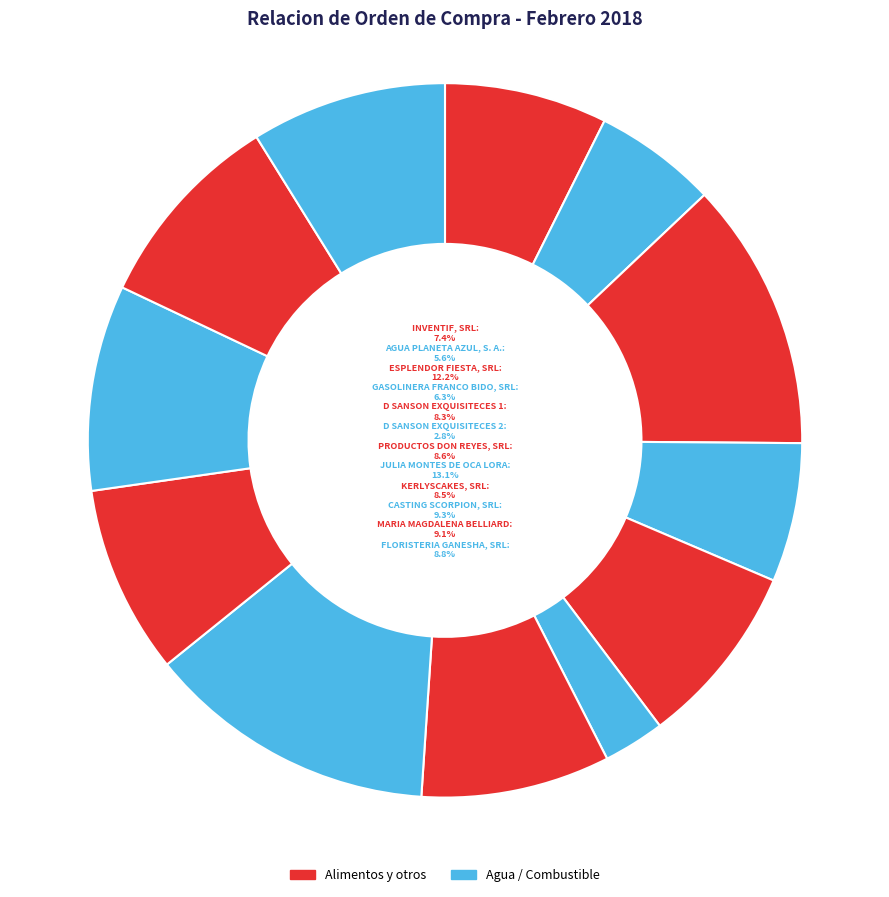

Rank the categories by value from highest to lowest.

JULIA MONTES DE OCA LORA, ESPLENDOR FIESTA, SRL, CASTING SCORPION, SRL, MARIA MAGDALENA BELLIARD, FLORISTERIA GANESHA, SRL, PRODUCTOS DON REYES, SRL, KERLYSCAKES, SRL, D SANSON EXQUISITECES 1, INVENTIF, SRL, GASOLINERA FRANCO BIDO, SRL, AGUA PLANETA AZUL, S. A., D SANSON EXQUISITECES 2